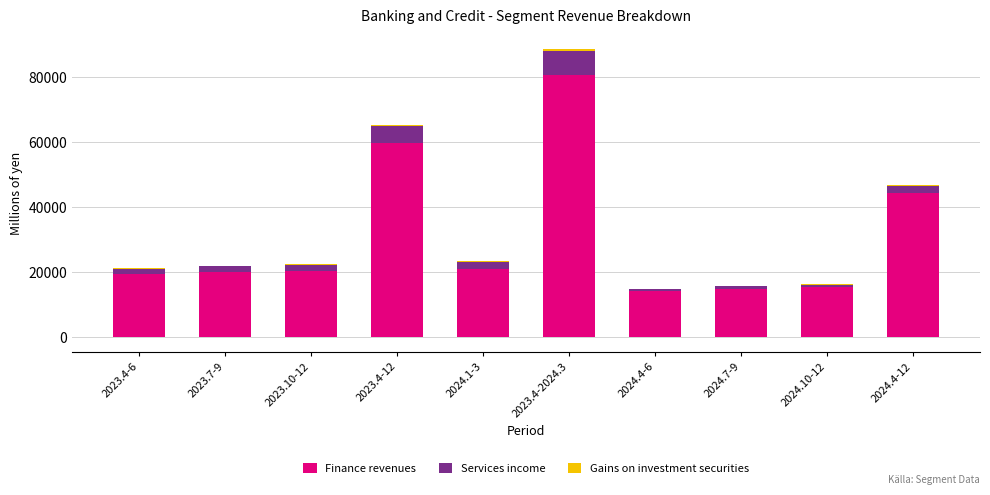

How many categories are shown in the chart?

10